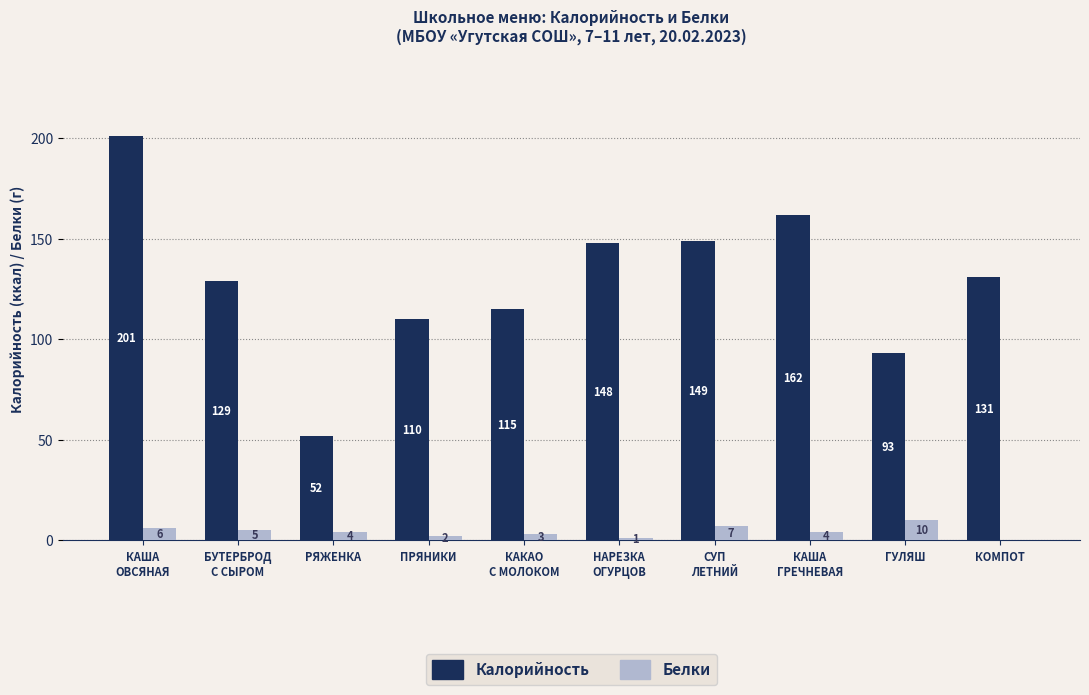

What is the total value across all series at КОМПОТ?

131